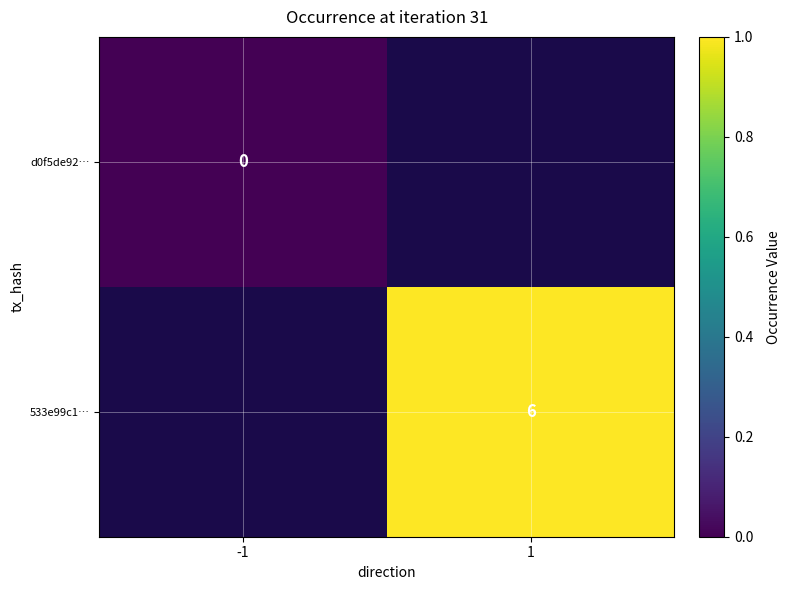

The 533e99c1… series shows 6 at 1. True or false?

True